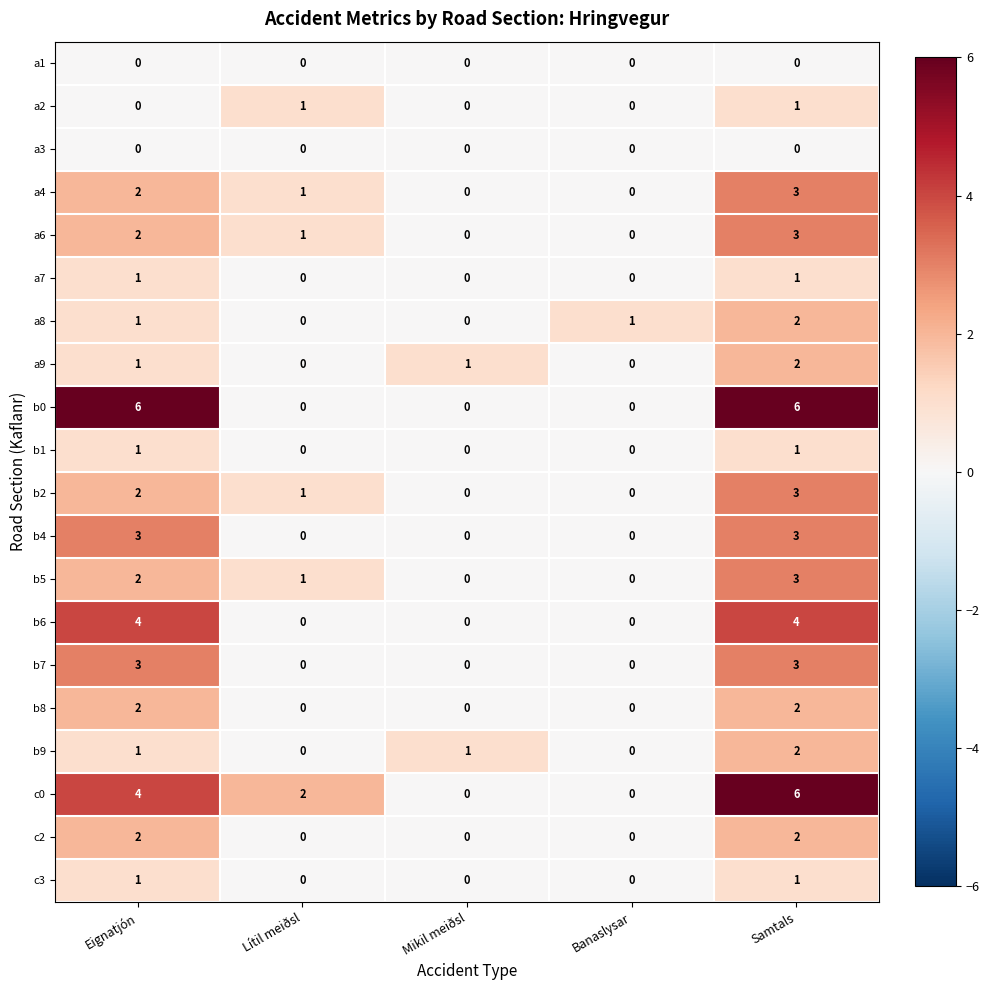

What is the total value across all series at Samtals?

48